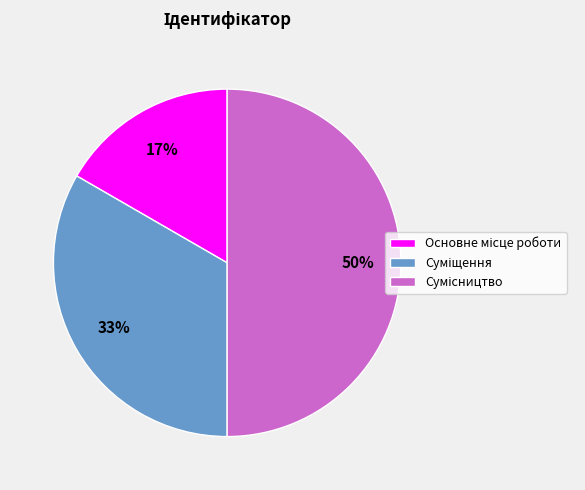

To the nearest percent, what is the difference between the largest and smallest slice percentages?

33%